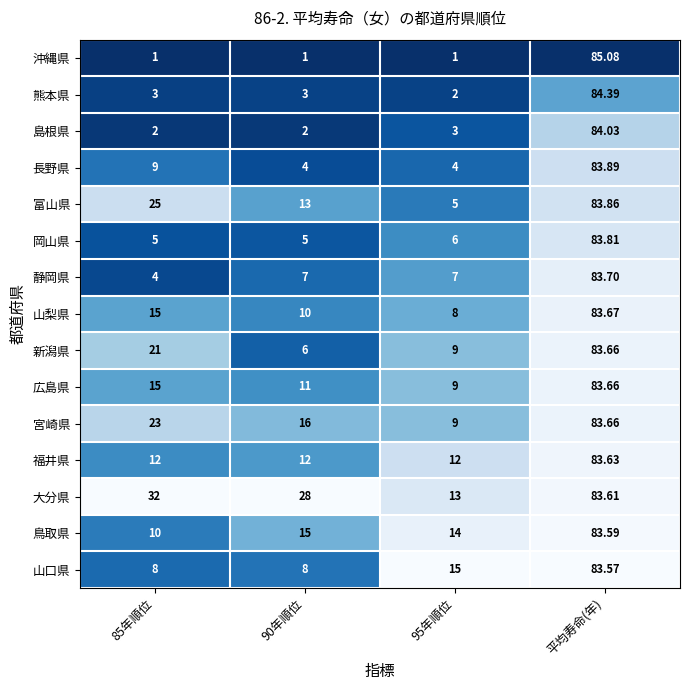

Which series changed the most between 85年順位 and 平均寿命(年)?

沖縄県